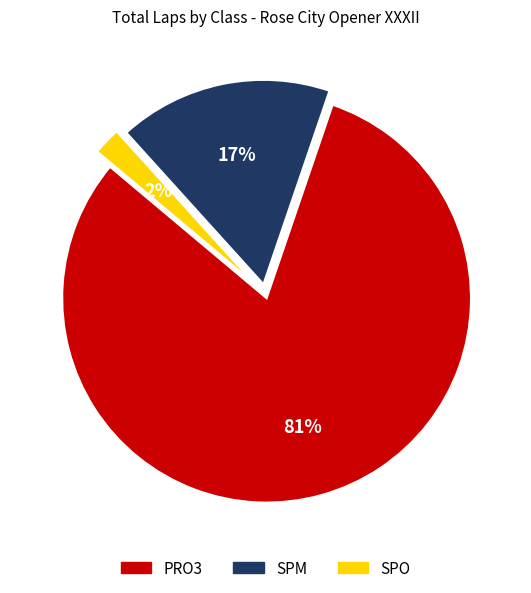

How many slices are in this pie chart?

3